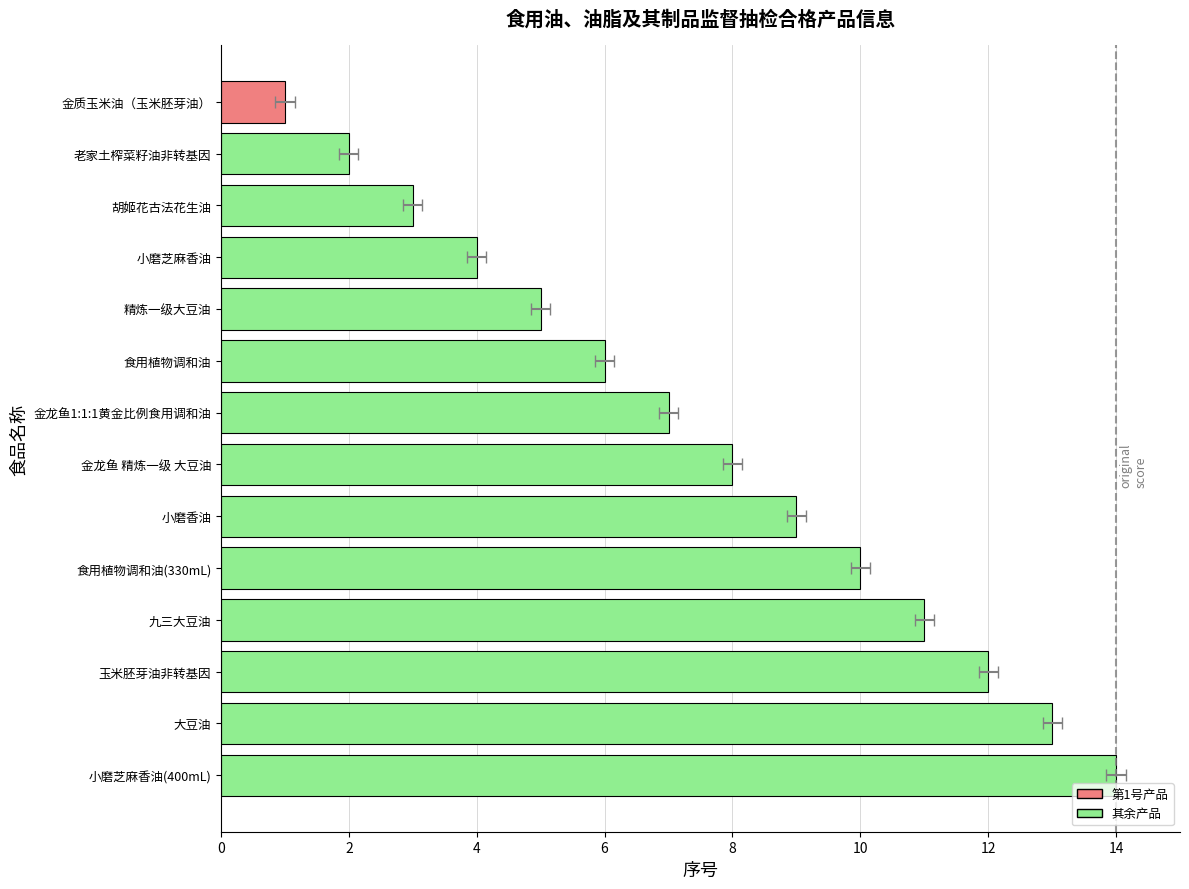

The value at 玉米胚芽油非转基因 is 7. True or false?

False